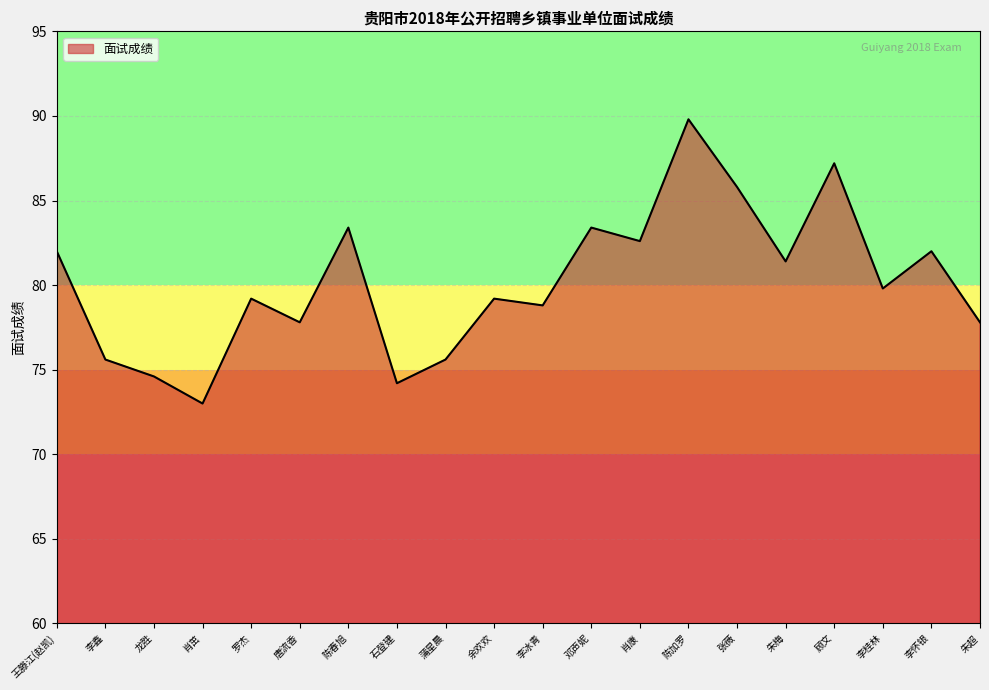

What is the approximate value at 唐流香?

77.8